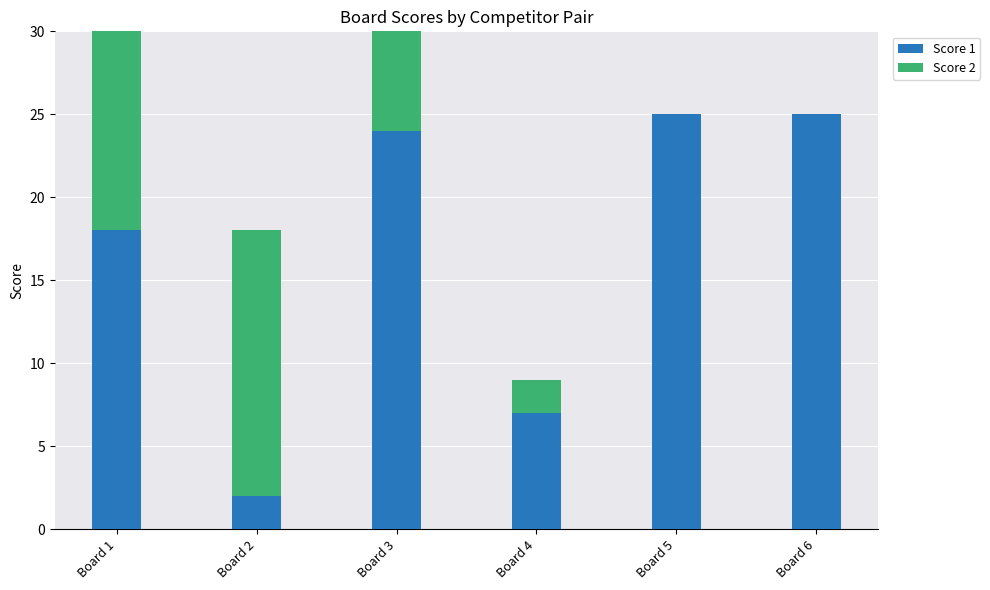

Reading right to left, extract all data points from this chart.

Score 1: Board 6=25	Board 5=25	Board 4=7	Board 3=24	Board 2=2	Board 1=18
Score 2: Board 6=0	Board 5=0	Board 4=2	Board 3=18	Board 2=16	Board 1=12